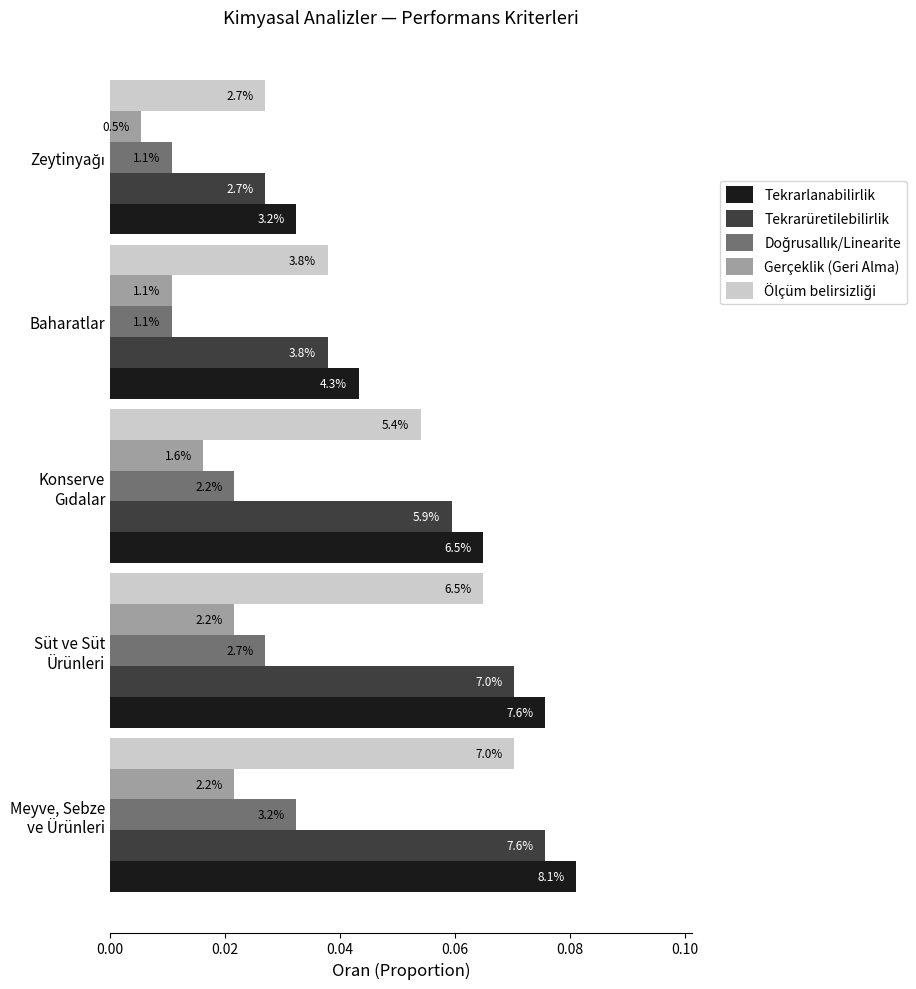

Which series has the largest total across all categories?

Tekrarlanabilirlik